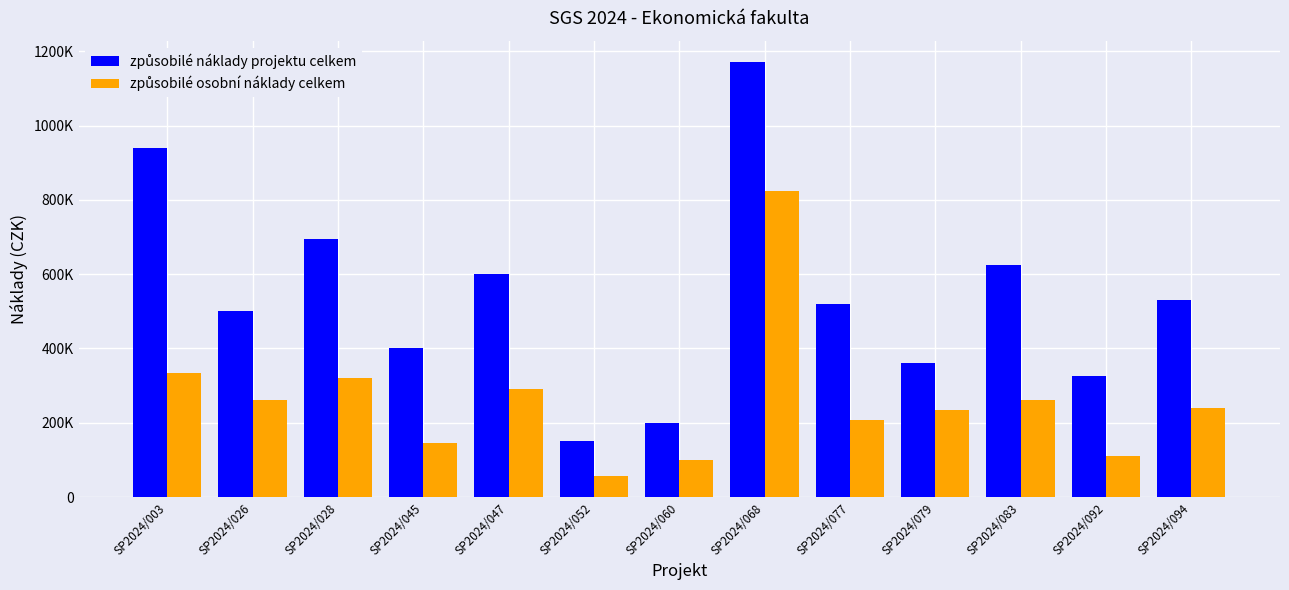

Does the chart contain stacked bars?

No